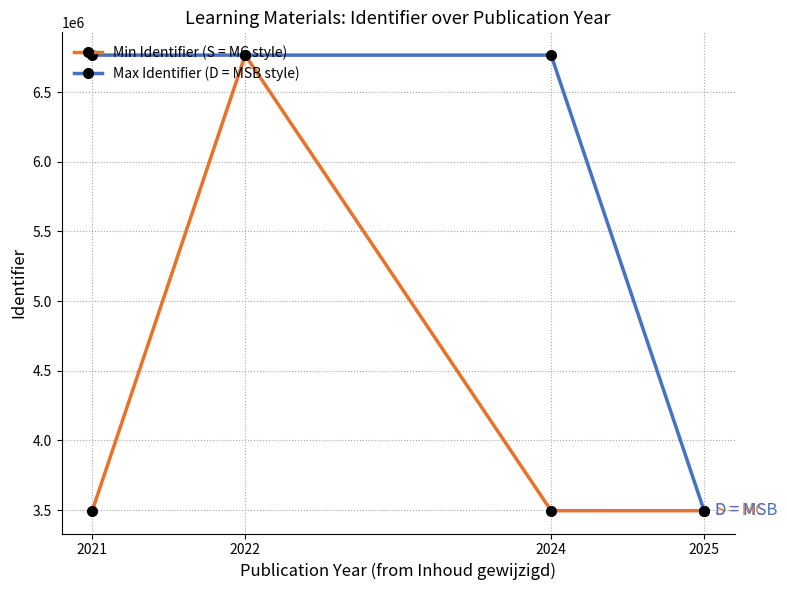

Is it true that Max Identifier (D = MSB style) equals 6766082 at 2024?

True